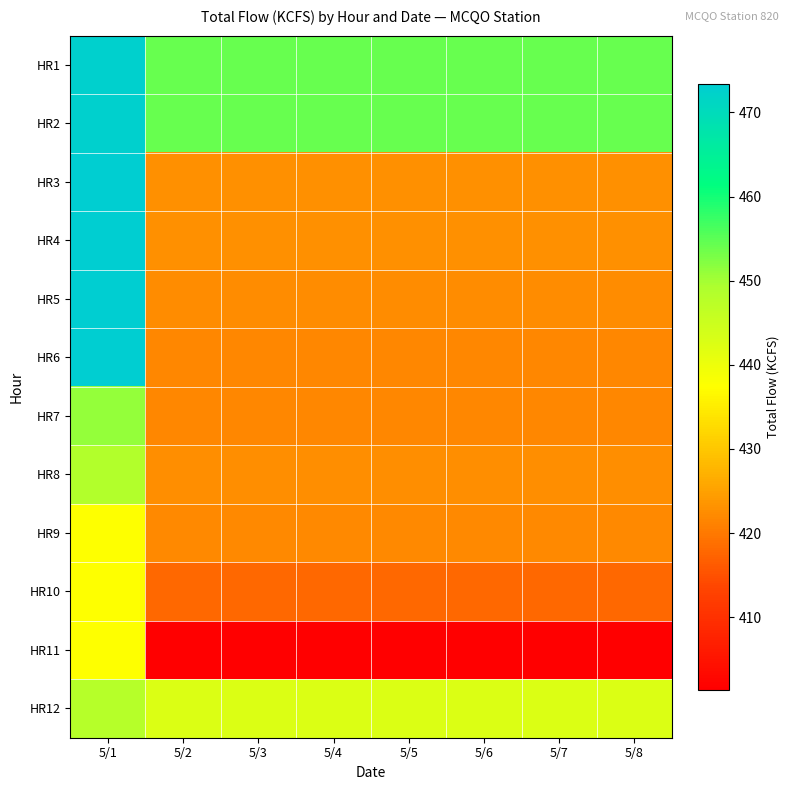

What is the difference between the highest and lowest values at 5/1?

35.9